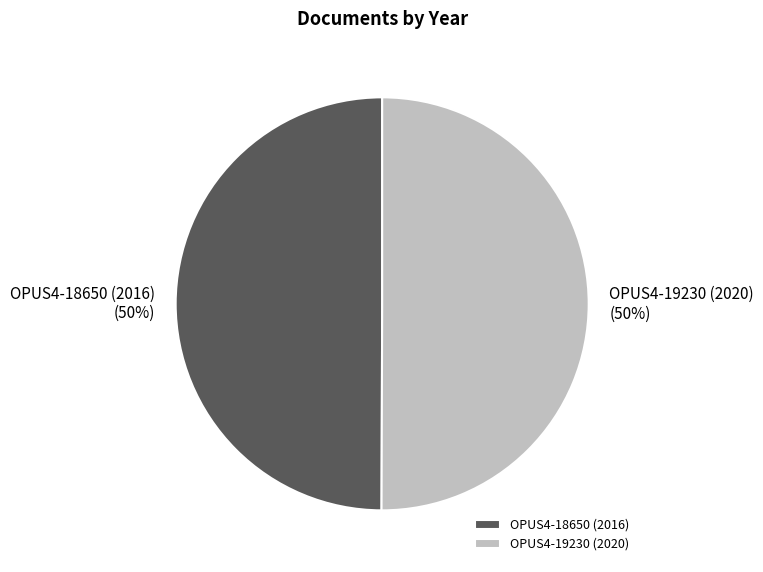

To the nearest percent, what percentage of the pie is OPUS4-19230 (2020)?

50%